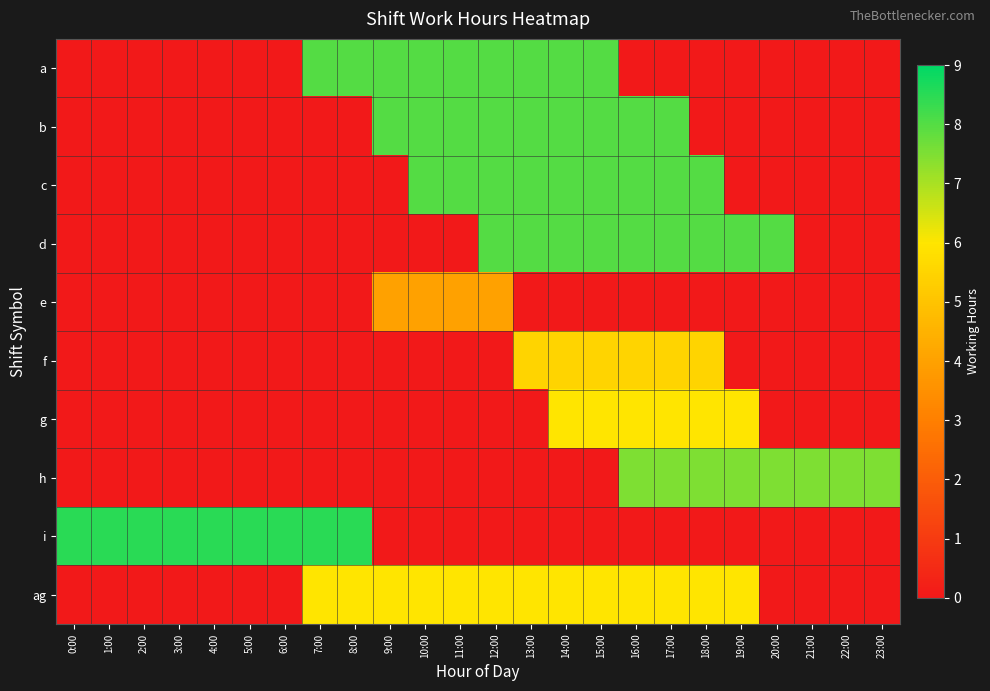

How many categories are shown in the chart?

24